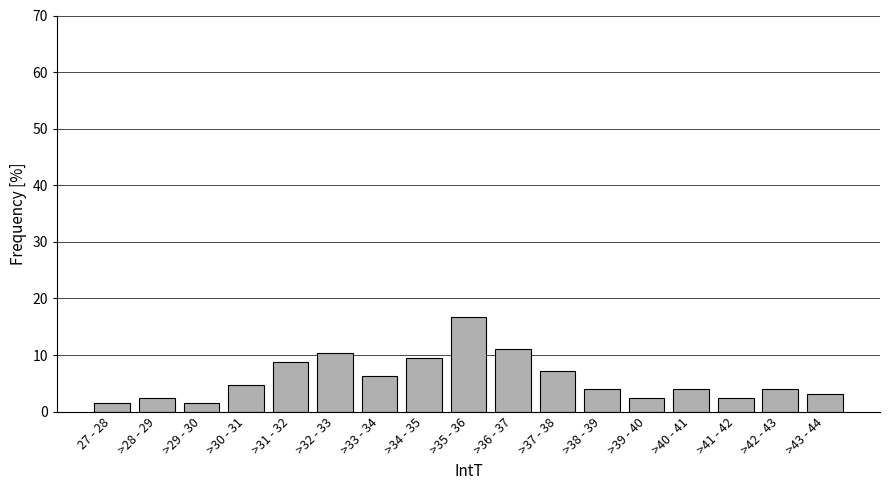

Reading left to right, transcribe all the data shown in this chart.

27 - 28=1.6	>28 - 29=2.4	>29 - 30=1.6	>30 - 31=4.8	>31 - 32=8.7	>32 - 33=10.3	>33 - 34=6.3	>34 - 35=9.5	>35 - 36=16.7	>36 - 37=11.1	>37 - 38=7.1	>38 - 39=4.0	>39 - 40=2.4	>40 - 41=4.0	>41 - 42=2.4	>42 - 43=4.0	>43 - 44=3.2